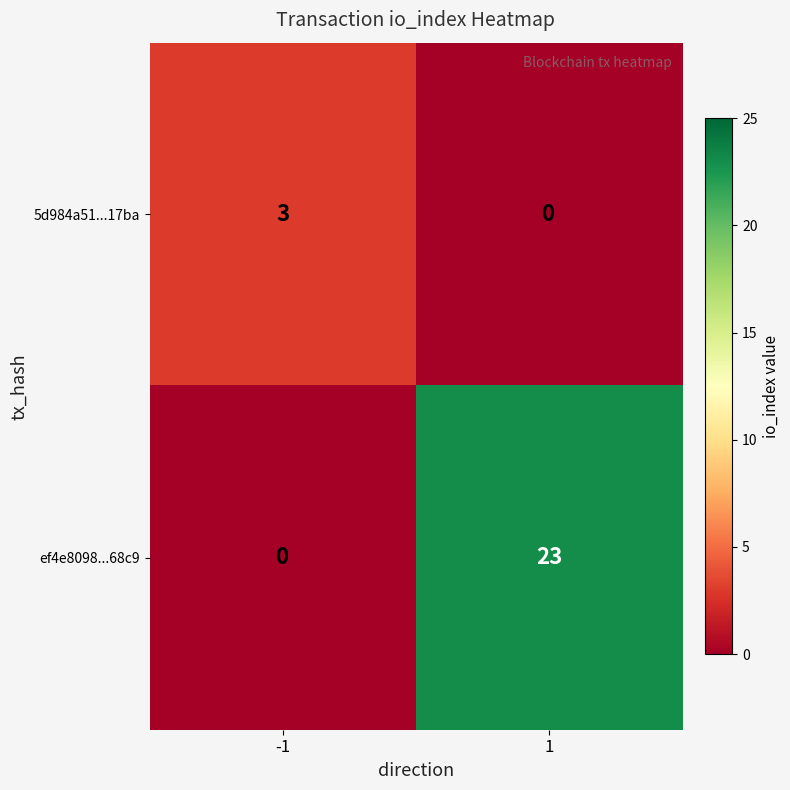

What is the difference between the 5d984a51...17ba values at 1 and -1?

3